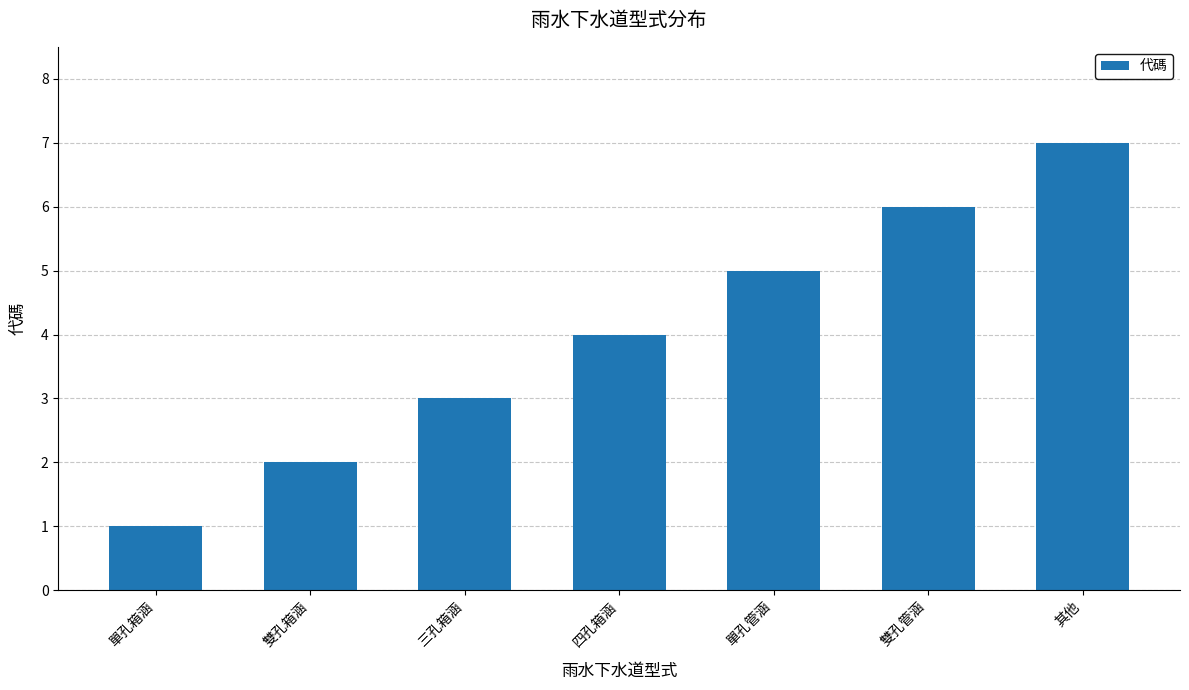

Which label corresponds to the smallest value in the chart?

單孔箱涵